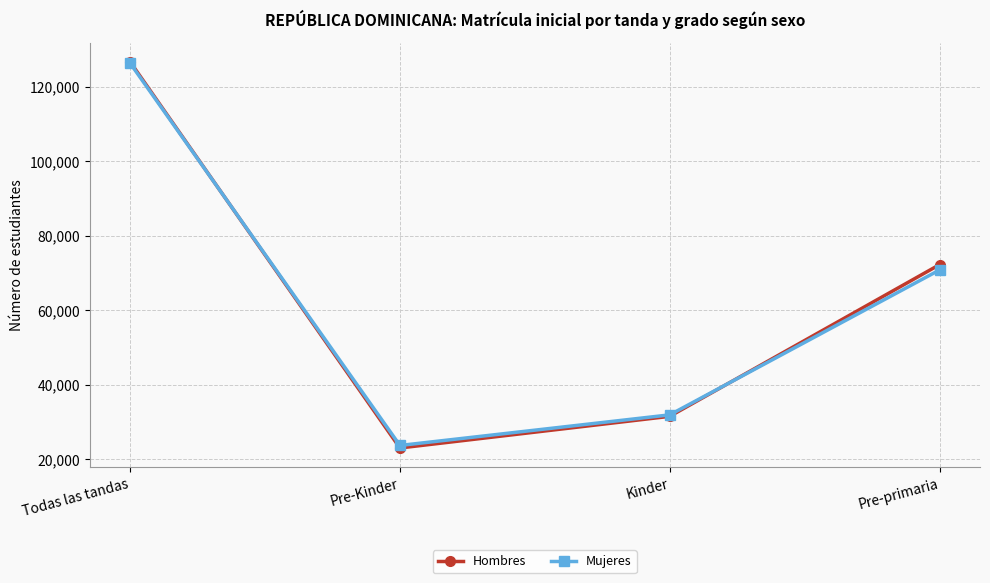

What is the sum of all Mujeres values?

252692